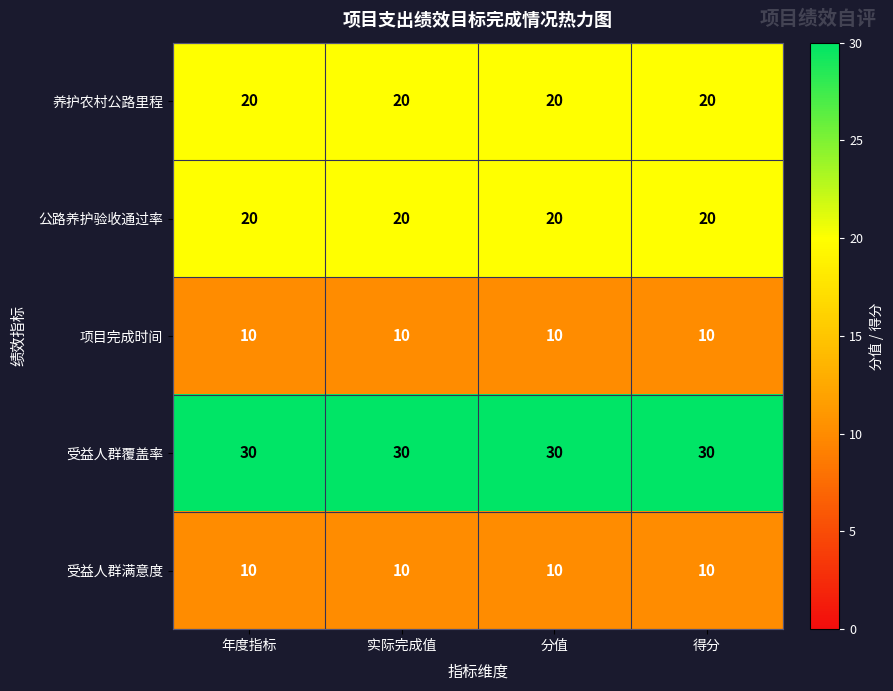

The 项目完成时间 series shows 16 at 实际完成值. True or false?

False